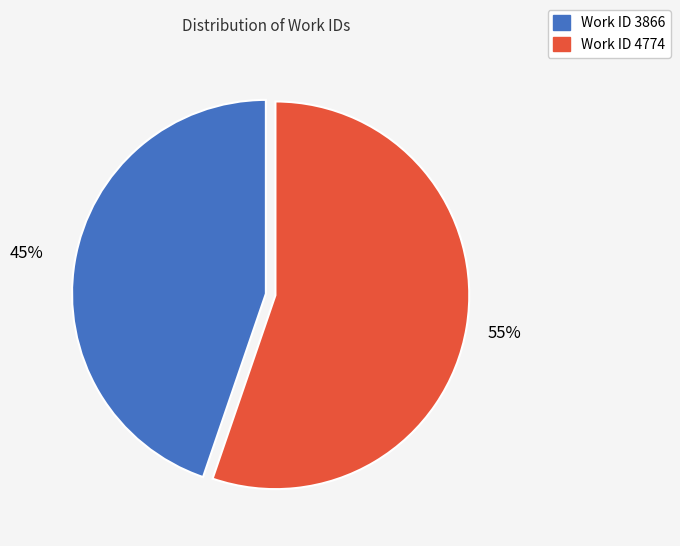

True or false: Work ID 3866 accounts for 45% of the total.

True